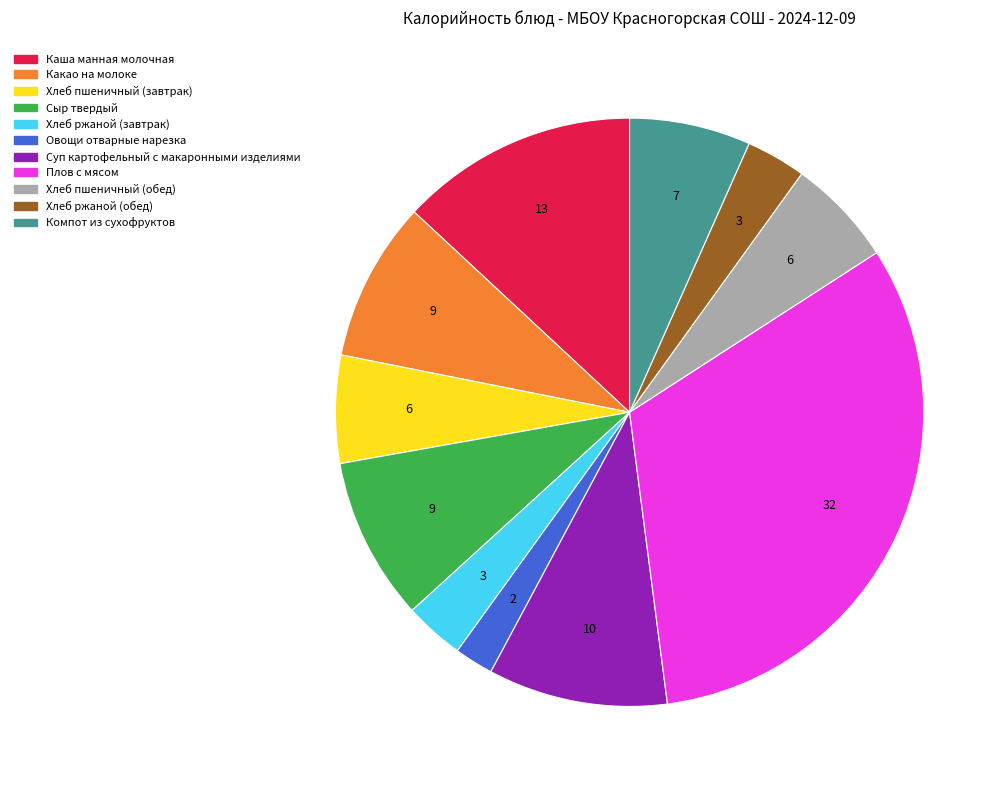

Combined, do Плов с мясом and Хлеб ржаной (завтрак) account for over 50%?

No